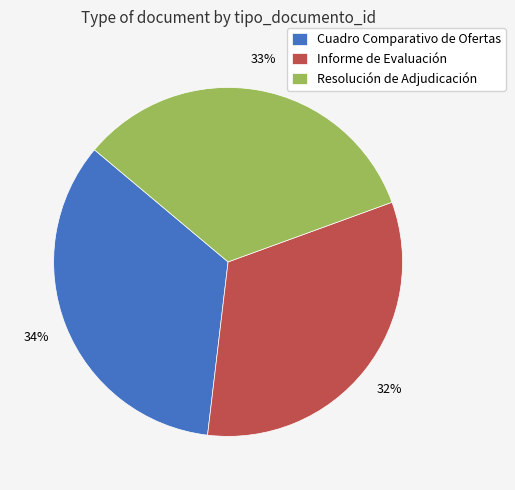

True or false: Resolución de Adjudicación accounts for 26% of the total.

False